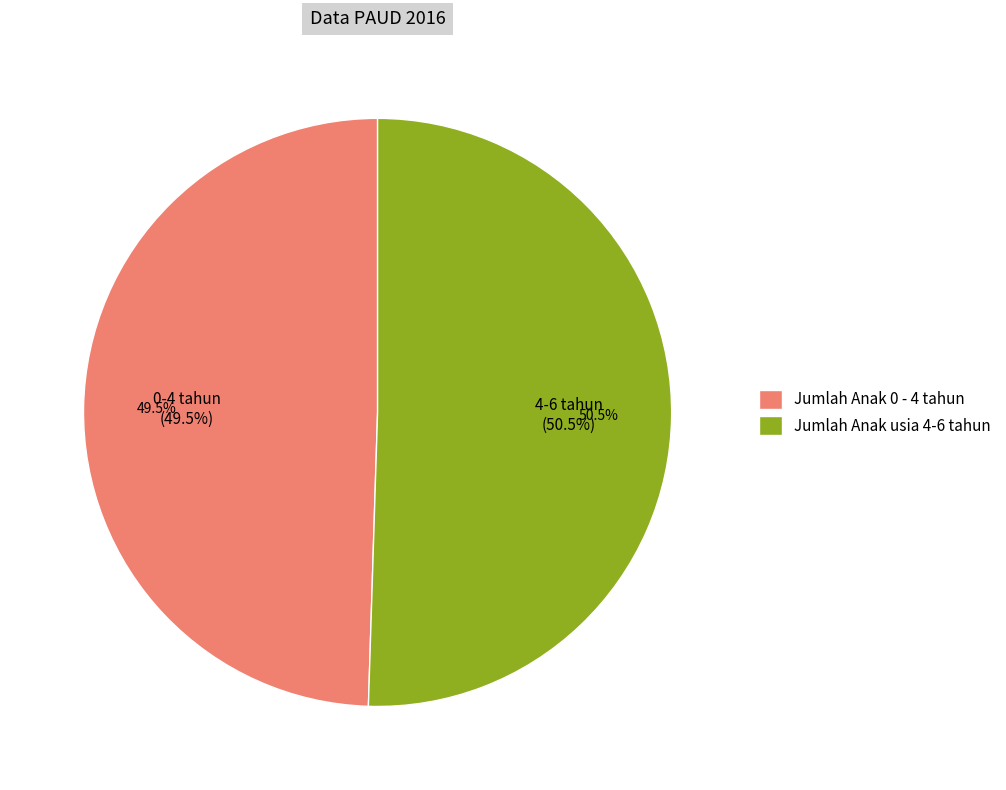

What is the change in value from Jumlah Anak 0 - 4 tahun to Jumlah Anak usia 4-6 tahun?

+700